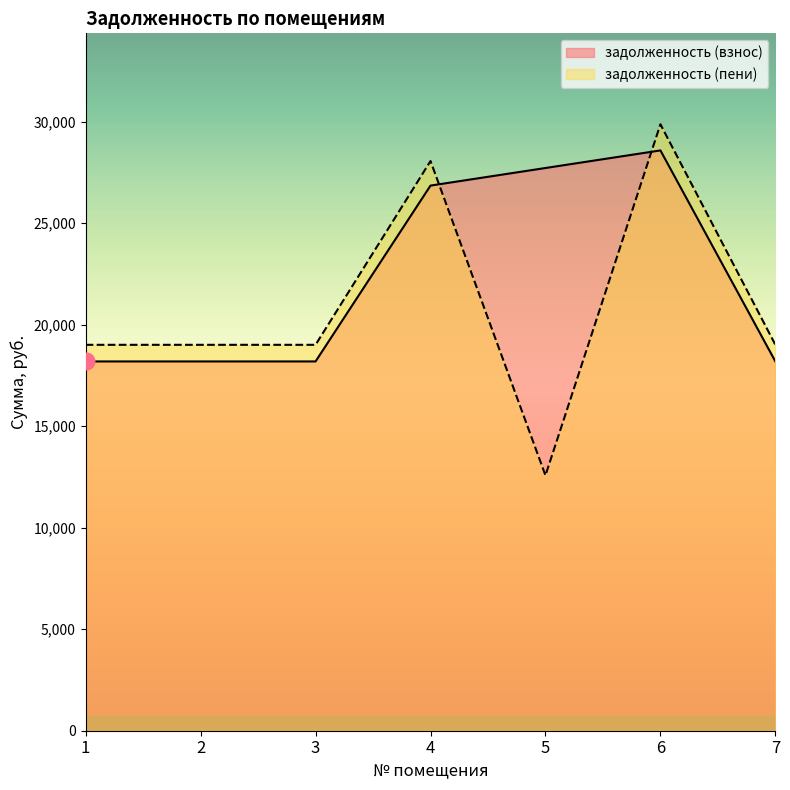

Reading left to right, list all the values displayed in this chart.

задолженность (взнос): 18193.6	18193.6	18193.6	26857.2	27723.5	28589.9	18193.6
задолженность (пени): 19012.6	19012.6	19012.6	28066.2	12578.3	29876.9	19012.6